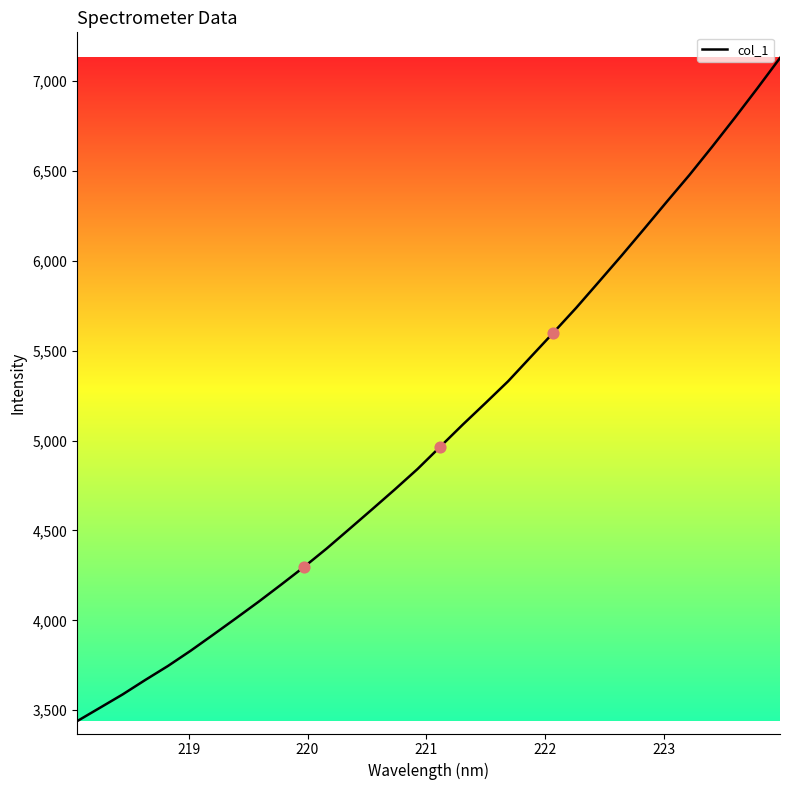

What is the maximum value shown in the chart?

7129.0